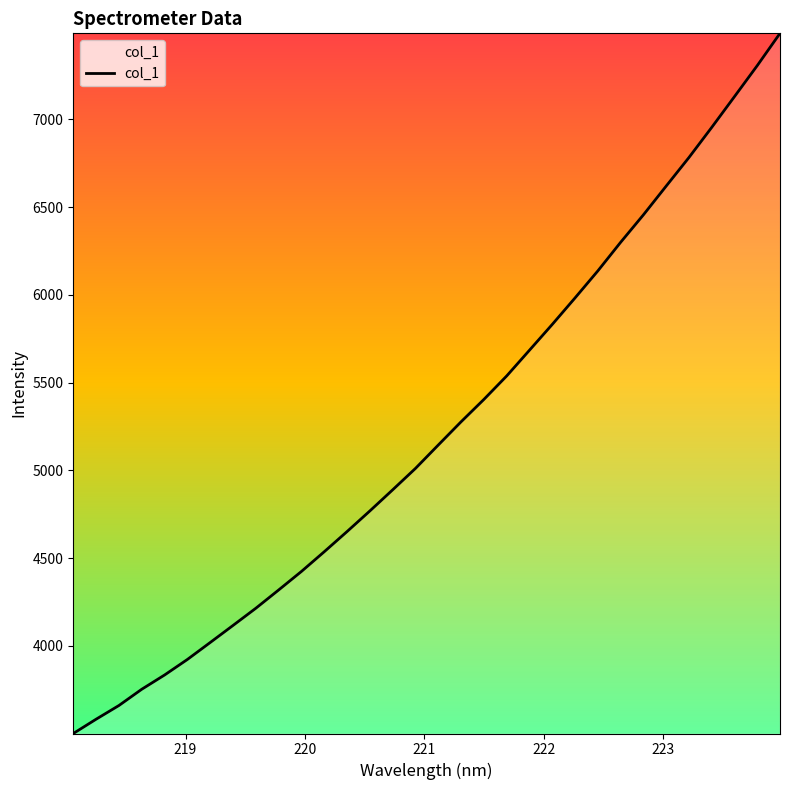

What is the minimum value shown in the chart?

3500.4